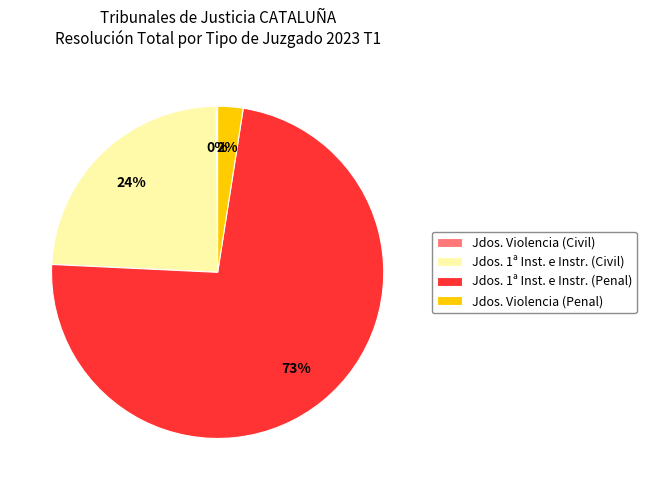

To the nearest percent, what is the combined percentage of Jdos. Violencia (Penal) and Jdos. 1ª Inst. e Instr. (Penal)?

76%